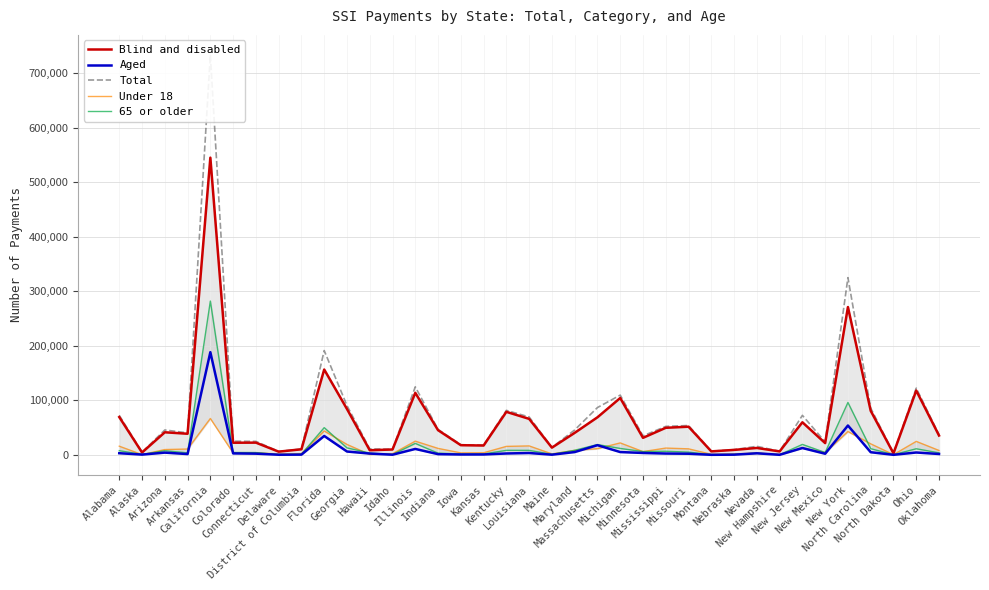

Where is the first local maximum for Under 18?

California